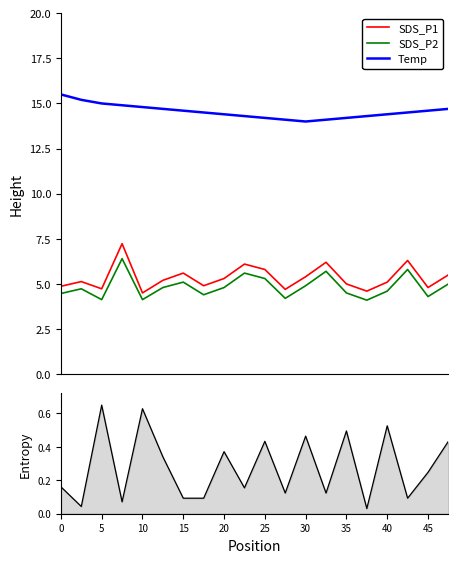

True or false: SDS_P2 and Temp cross at least once.

False